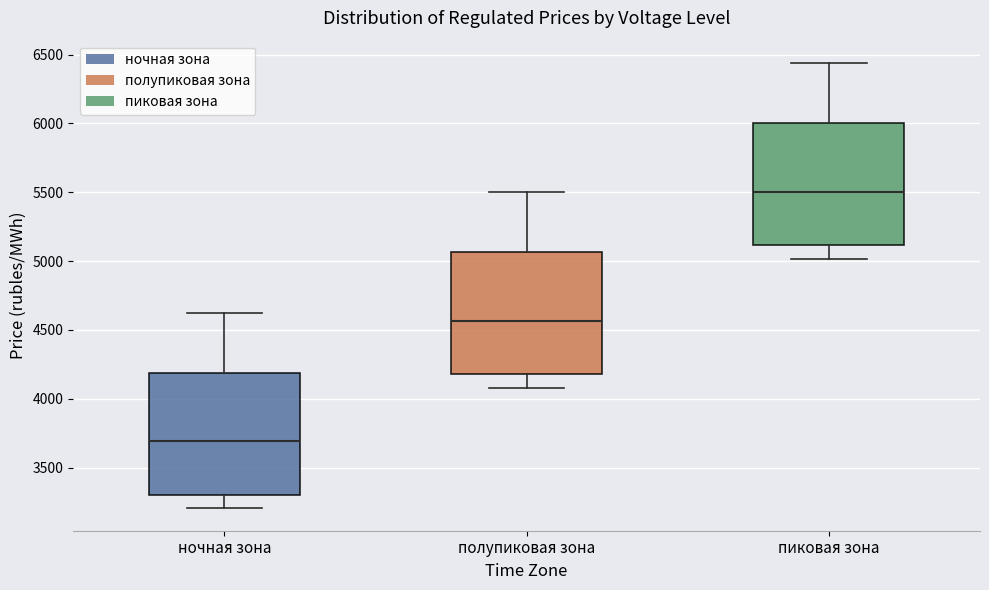

Reading left to right, transcribe this box plot: for each box, give where its median line is, the range the box spans, and where its two whiskers end, as read against the y-axis. The values are not printed on the chart, so give them approximately, as read against the axis.

ночная зона: median 3700, box 3300 to 4200, whiskers 3200 to 4650
полупиковая зона: median 4550, box 4200 to 5050, whiskers 4100 to 5500
пиковая зона: median 5500, box 5100 to 6000, whiskers 5000 to 6450